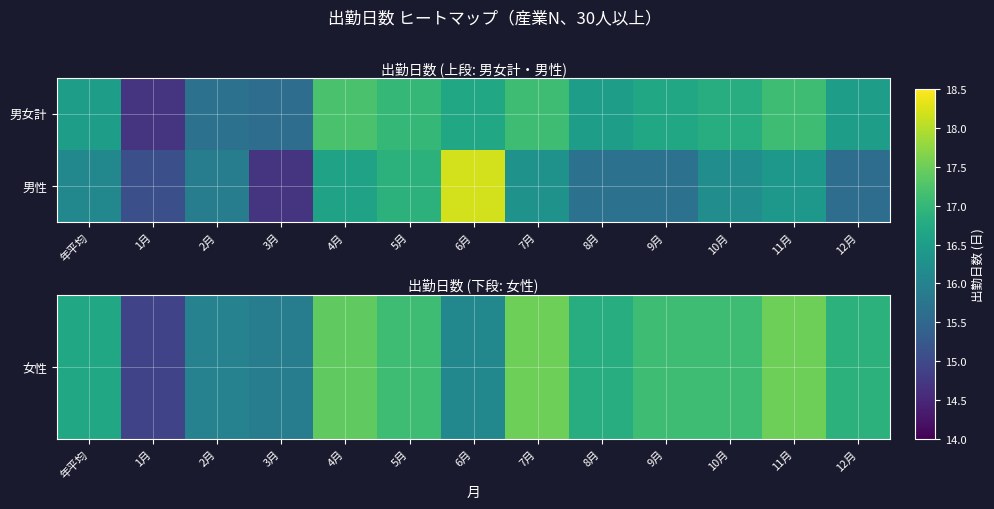

Between 2月 and 7月, which series saw the biggest shift?

女性